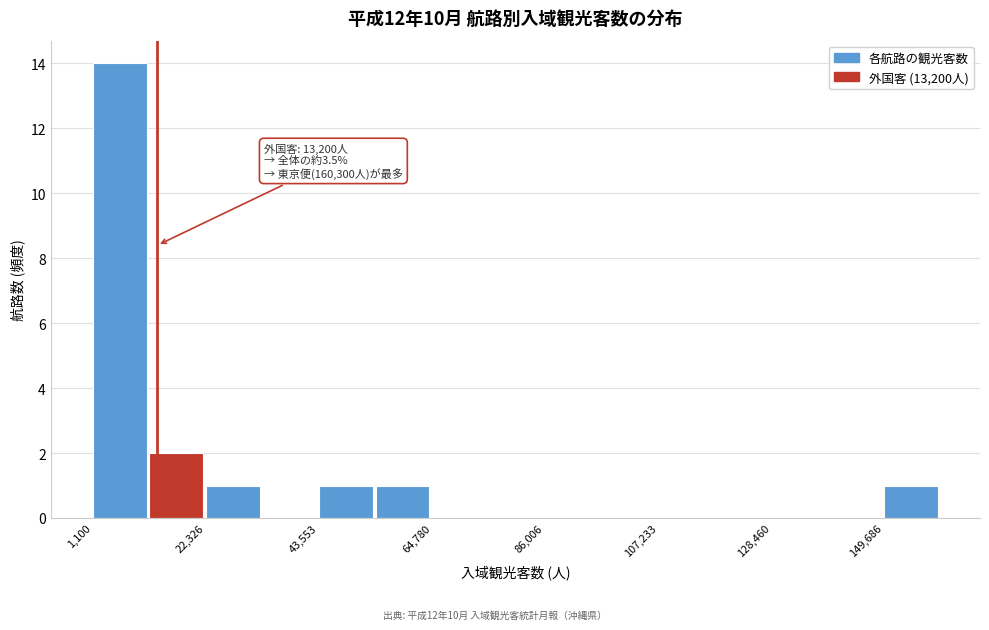

Read against the x-axis, roughly where is the centre of the tallest bar?

5000